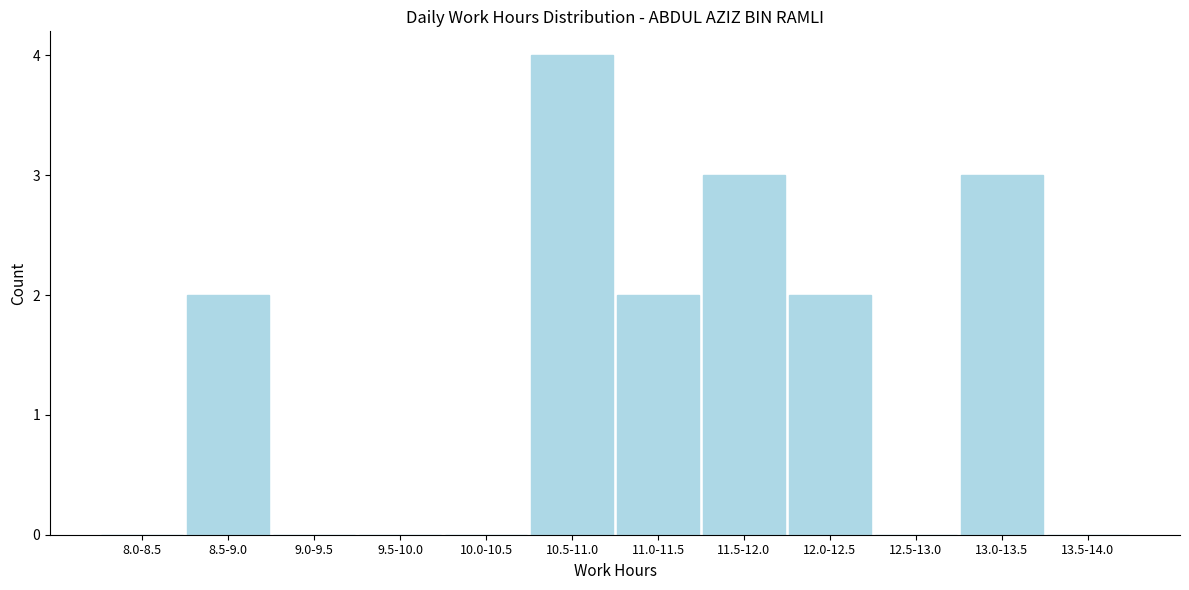

Reading left to right, list all the values displayed in this chart.

8.0-8.5=0	8.5-9.0=2	9.0-9.5=0	9.5-10.0=0	10.0-10.5=0	10.5-11.0=4	11.0-11.5=2	11.5-12.0=3	12.0-12.5=2	12.5-13.0=0	13.0-13.5=3	13.5-14.0=0